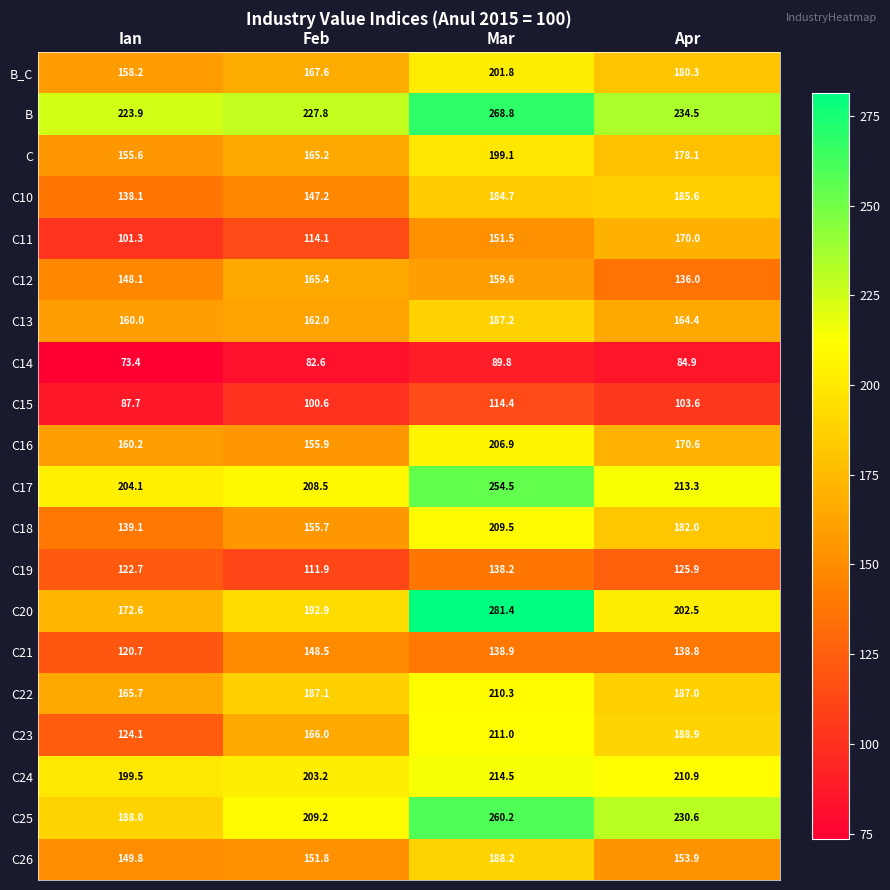

Which label corresponds to the smallest value in the chart?

Ian